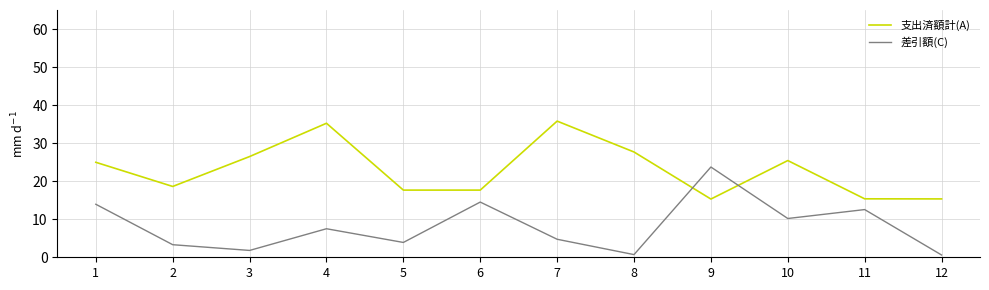

How many lines are shown in the chart?

2